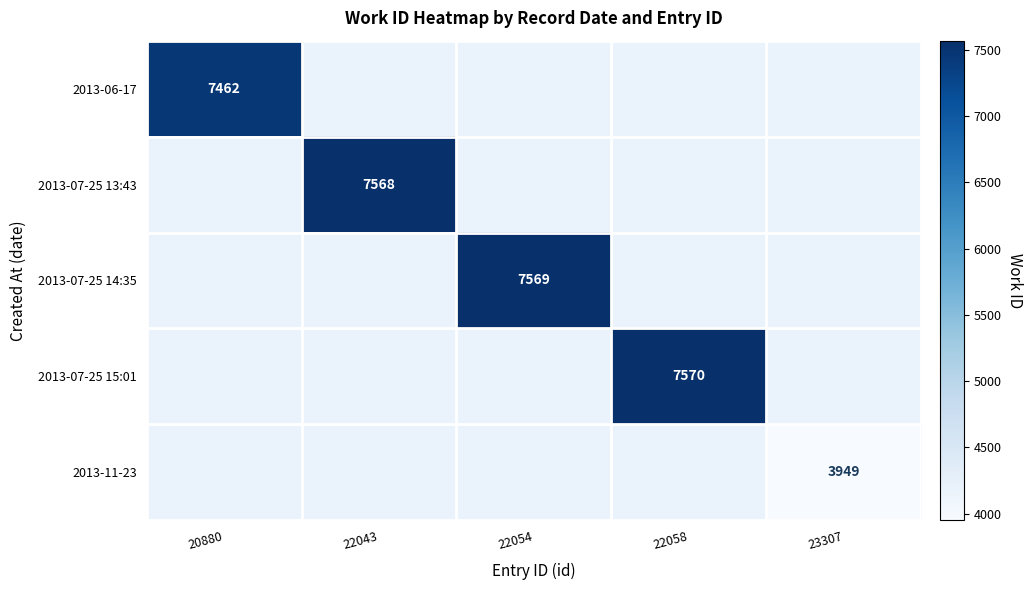

True or false: 2013-07-25 15:01 has a value of 7570 at 22058.

True